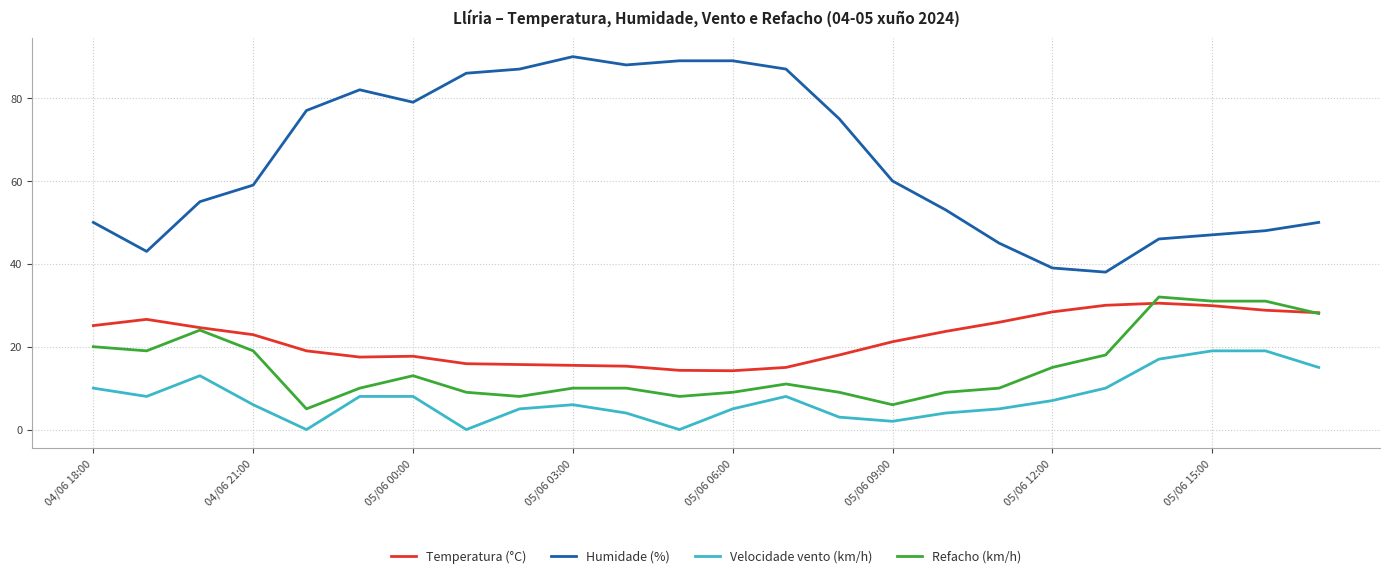

How many lines are shown in the chart?

4